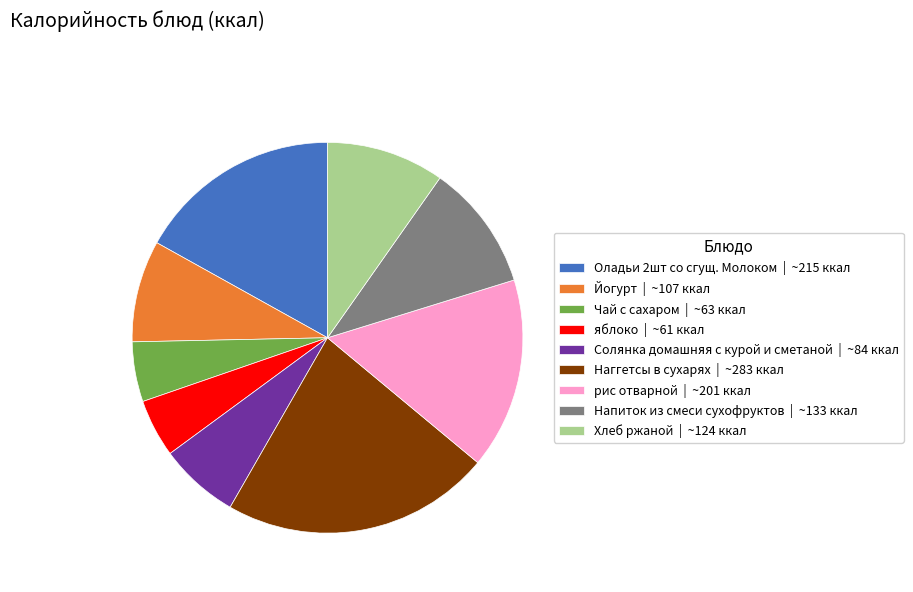

Does яблоко represent more than half of the total?

No